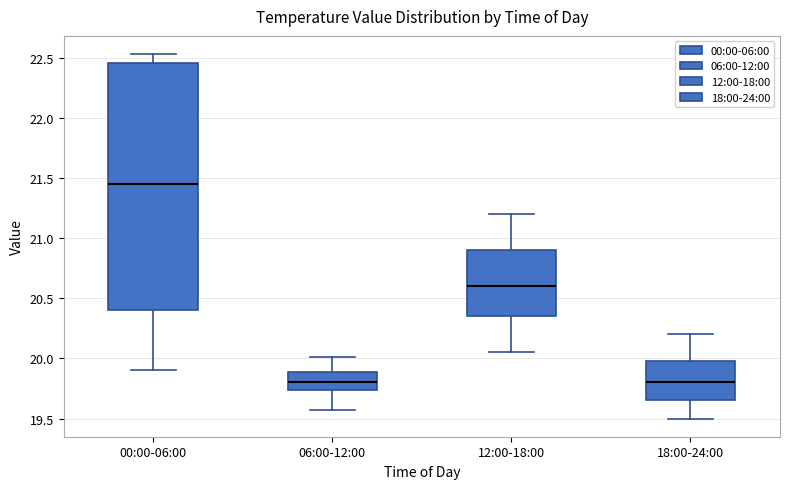

Which box is the tallest, from its lower edge to its upper edge?

00:00-06:00